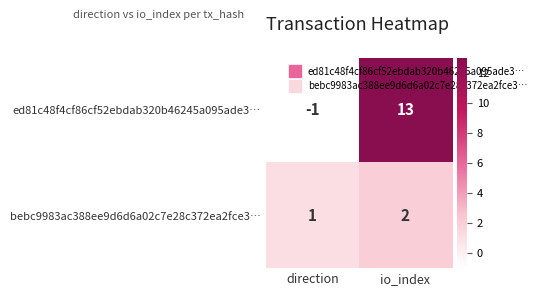

What is the average value of the ed81c48f4cf86cf52ebdab320b46245a095ade3… series?

6